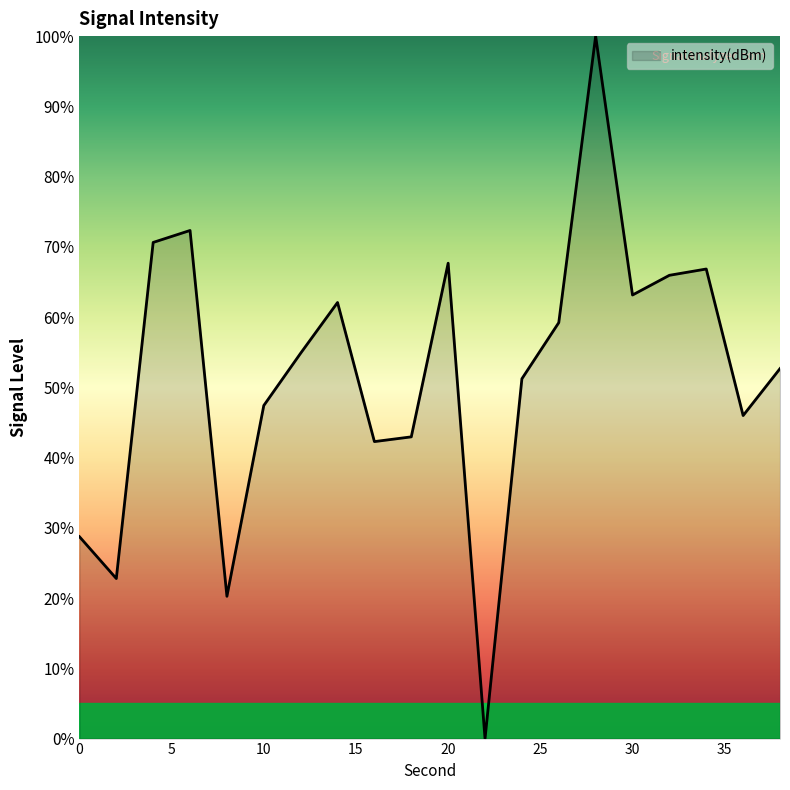

What is the difference between the maximum and minimum values?

100.0